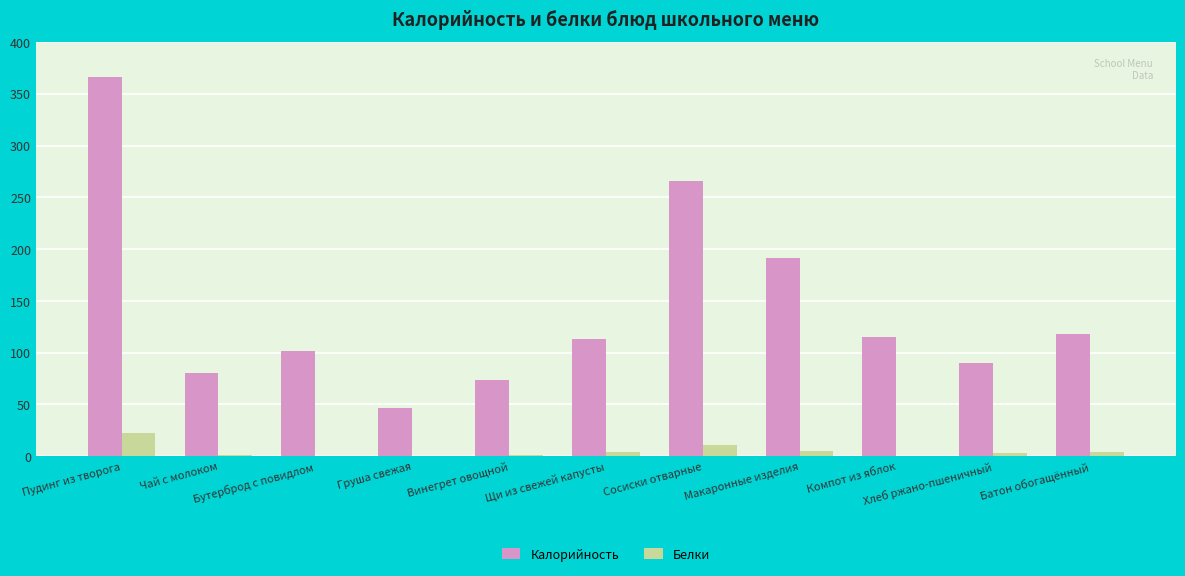

What is the greatest value displayed?

366.0